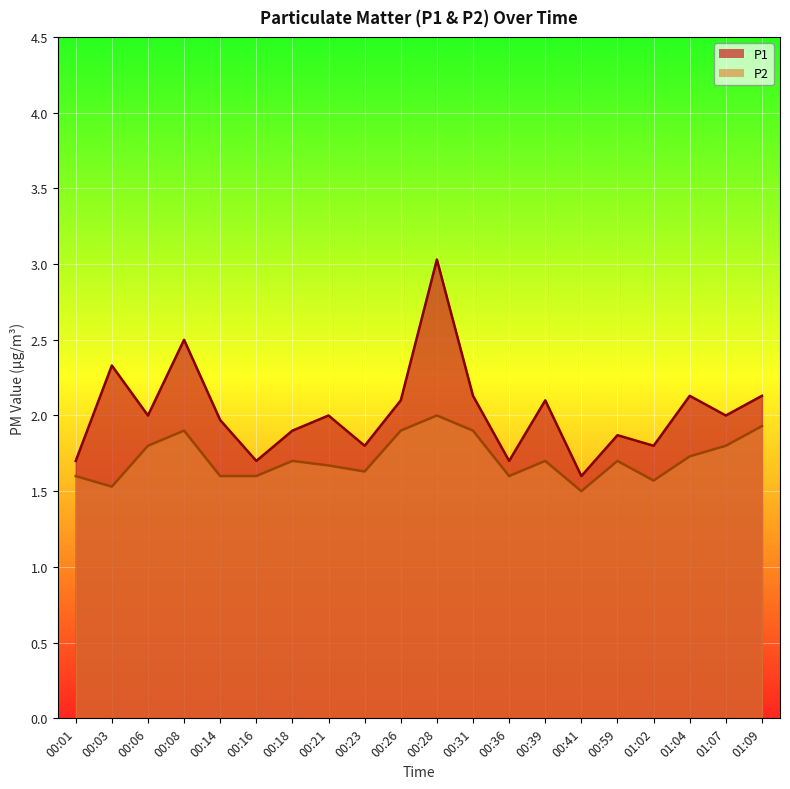

How many interior local peaks does the P2 series have?

5